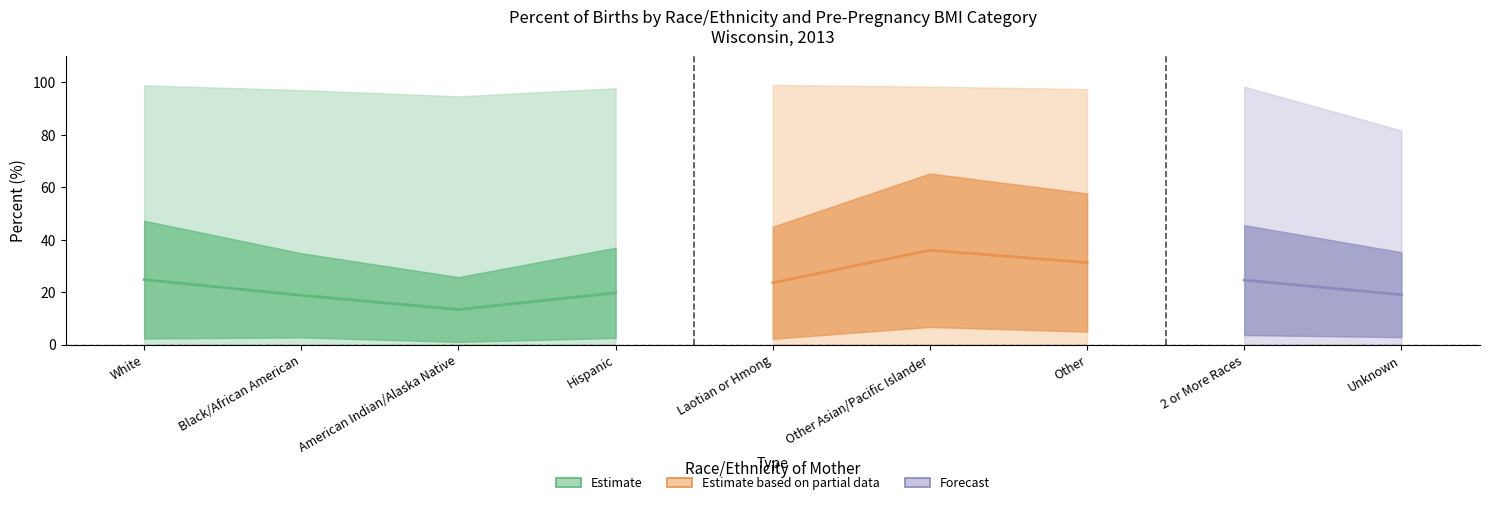

True or false: Obese_Pct has more than 1 points higher than both neighbors.

True